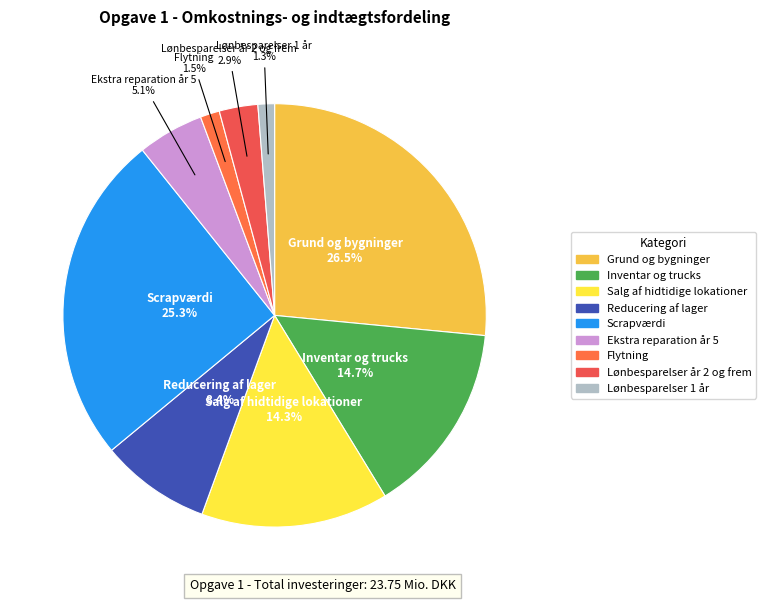

What is the largest slice in the pie chart?

Grund og bygninger